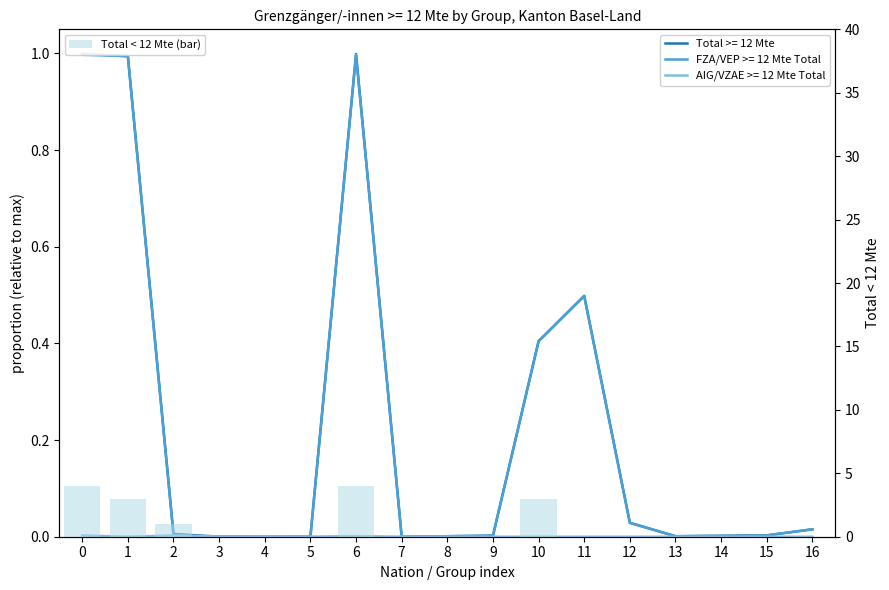

How many data points does each series have?

17